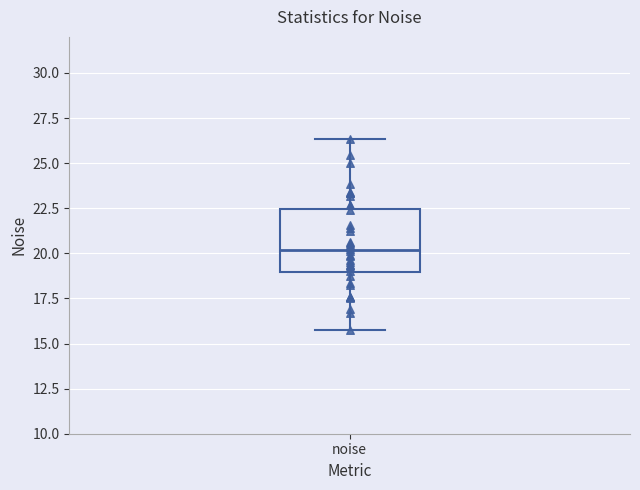

Read this box plot against the y-axis: the position of the median line, the range covered by the box, and the ends of both whiskers. The values are not printed on the chart, so give them approximately, as read against the axis.

median 20.0, box 19.0 to 22.5, whiskers 16.0 to 26.5